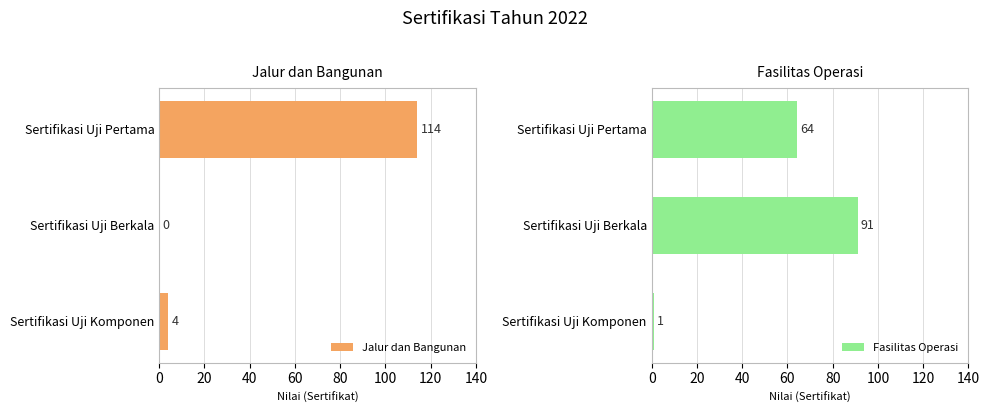

The Jalur dan Bangunan series shows 71 at Sertifikasi Uji Pertama. True or false?

False